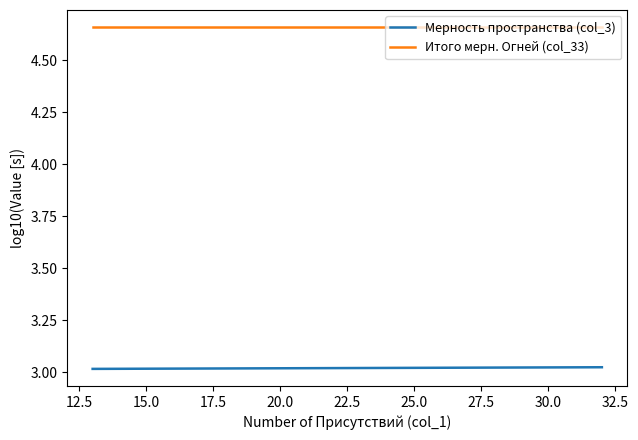

Is the value of Итого мерн. Огней (col_33) at 27.5 greater than the value of Мерность пространства (col_3) at 32.5?

Yes